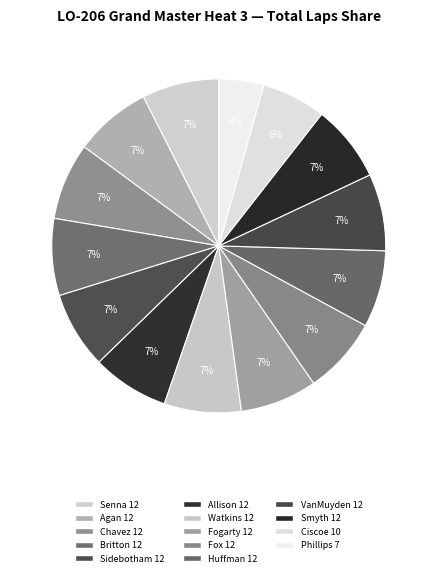

Count the number of slices in the pie.

14